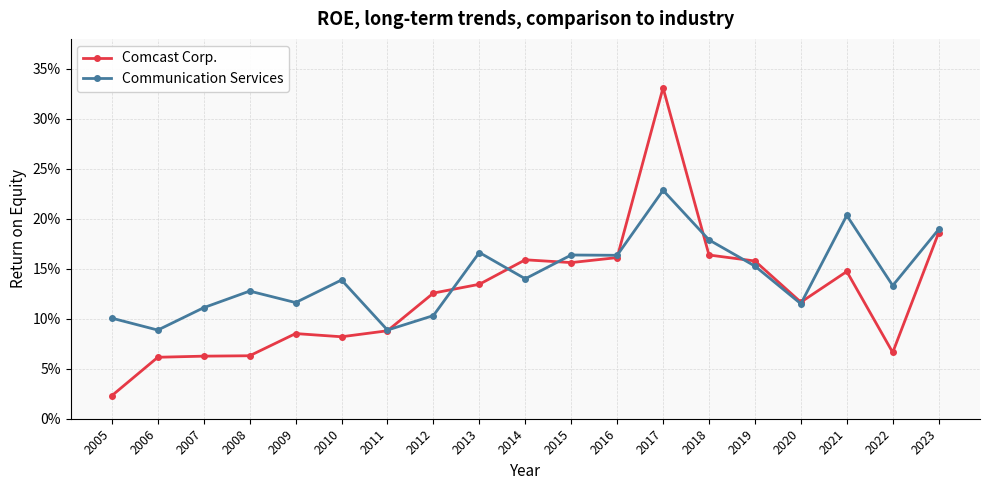

Reading left to right, what are all the values shown in this chart?

Comcast Corp.: 2005=0.0	2006=0.1	2007=0.1	2008=0.1	2009=0.1	2010=0.1	2011=0.1	2012=0.1	2013=0.1	2014=0.2	2015=0.2	2016=0.2	2017=0.3	2018=0.2	2019=0.2	2020=0.1	2021=0.1	2022=0.1	2023=0.2
Communication Services: 2005=0.1	2006=0.1	2007=0.1	2008=0.1	2009=0.1	2010=0.1	2011=0.1	2012=0.1	2013=0.2	2014=0.1	2015=0.2	2016=0.2	2017=0.2	2018=0.2	2019=0.2	2020=0.1	2021=0.2	2022=0.1	2023=0.2